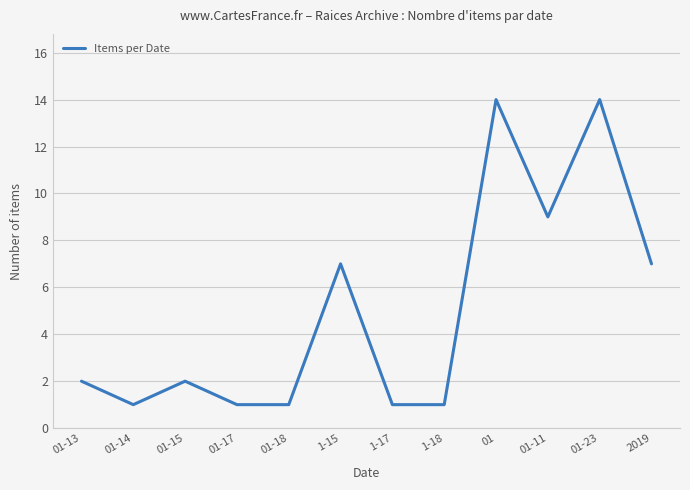

Approximately how many times larger is the value at 01-13 compared to 1-15?

0.3